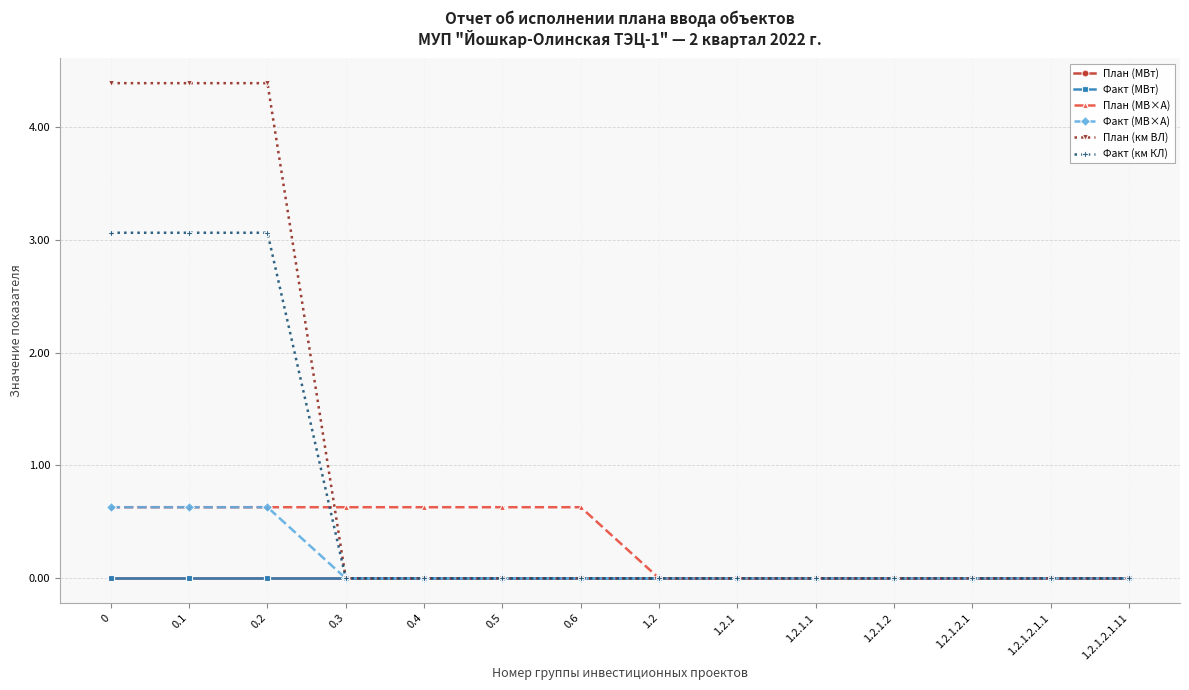

The value of План (км ВЛ) at 0.2 is 4.4. True or false?

True